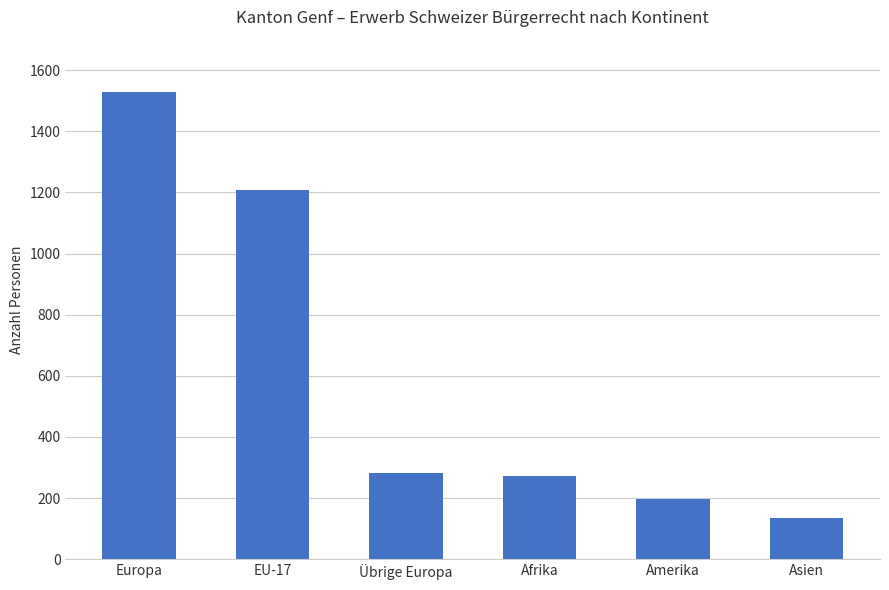

How many data points are less than 283?

3